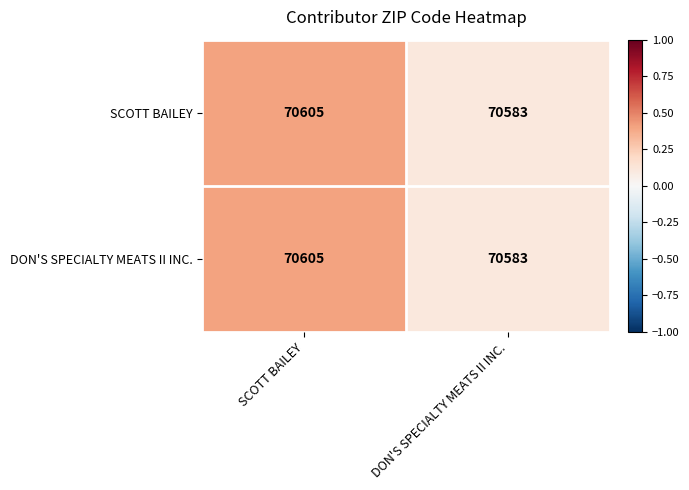

The DON'S SPECIALTY MEATS II INC. series shows 18656 at DON'S SPECIALTY MEATS II INC.. True or false?

False